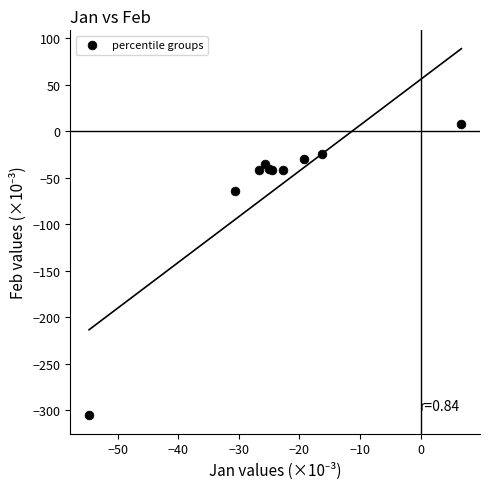

What Y value in the scatter plot is closest to -148?

-64.3